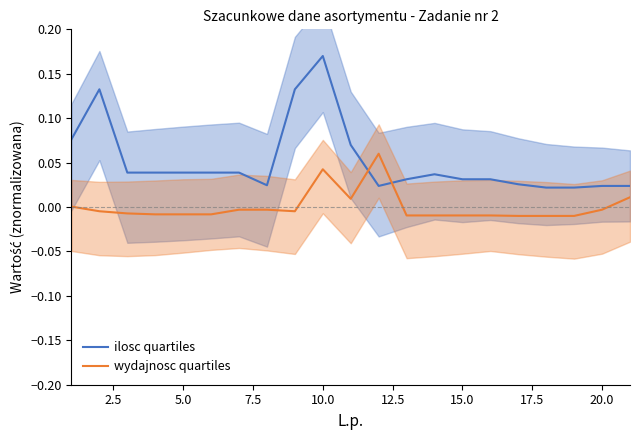

What is the sum of all ilosc quartiles values?

1.1